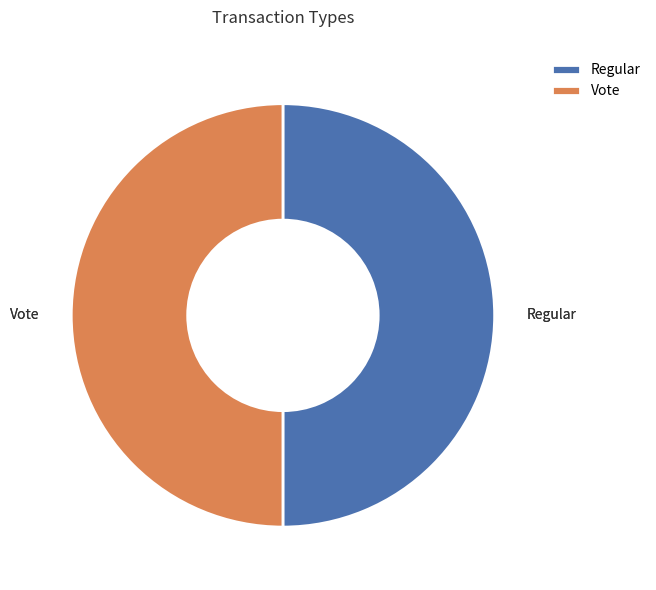

Is the sum of Vote and Regular greater than half?

Yes